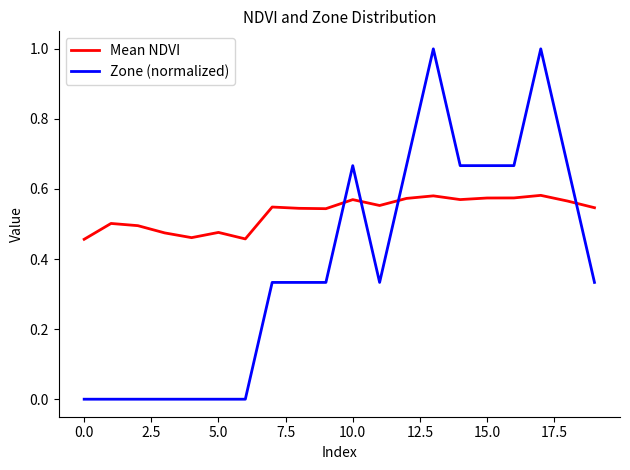

How many Mean NDVI values are between 0 and 1?

20